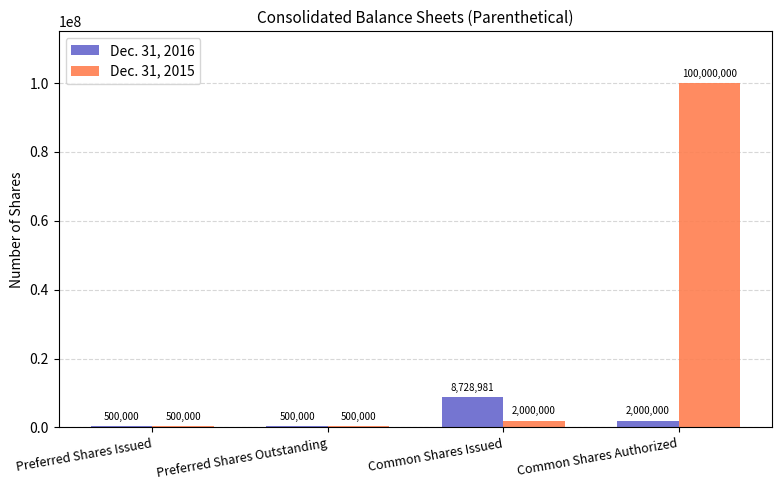

At which category is the sum across all series the highest?

Common Shares Authorized